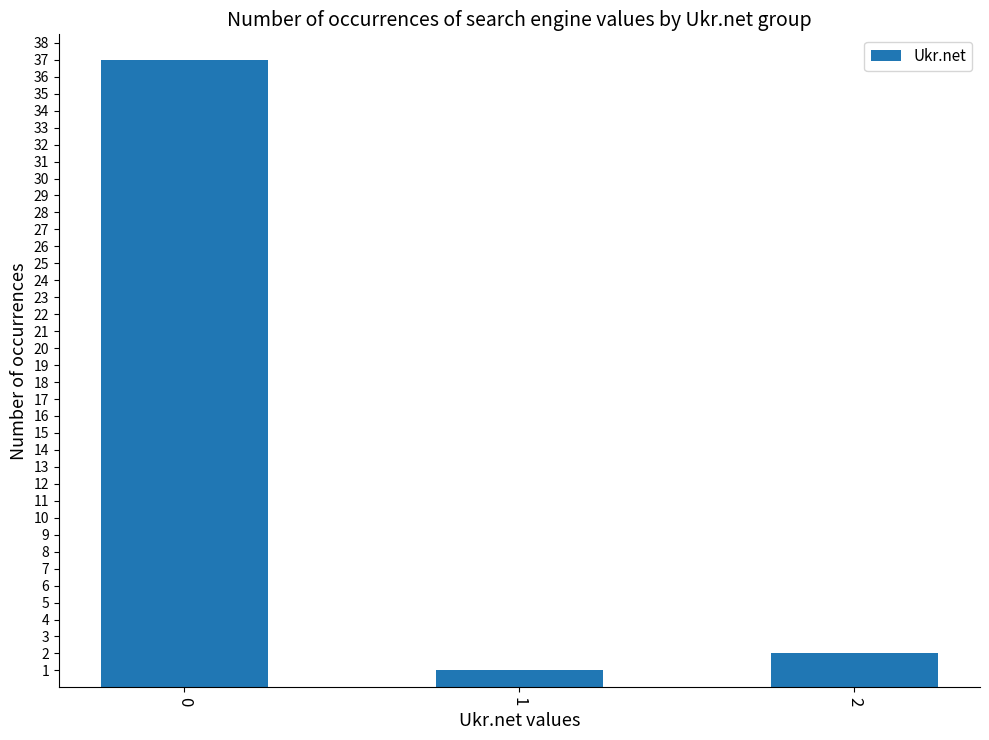

How many values are below 2?

1